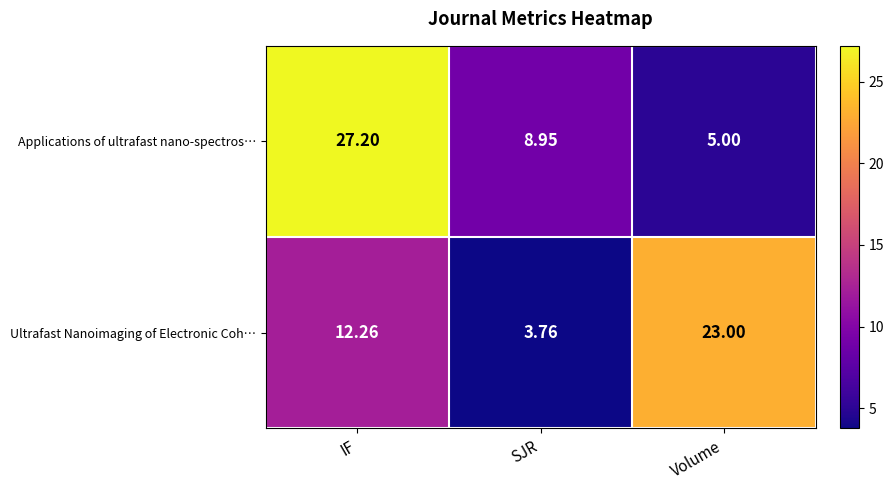

Rank the series by their maximum value, from lowest to highest.

Ultrafast Nanoimaging of Electronic Coh…, Applications of ultrafast nano-spectros…